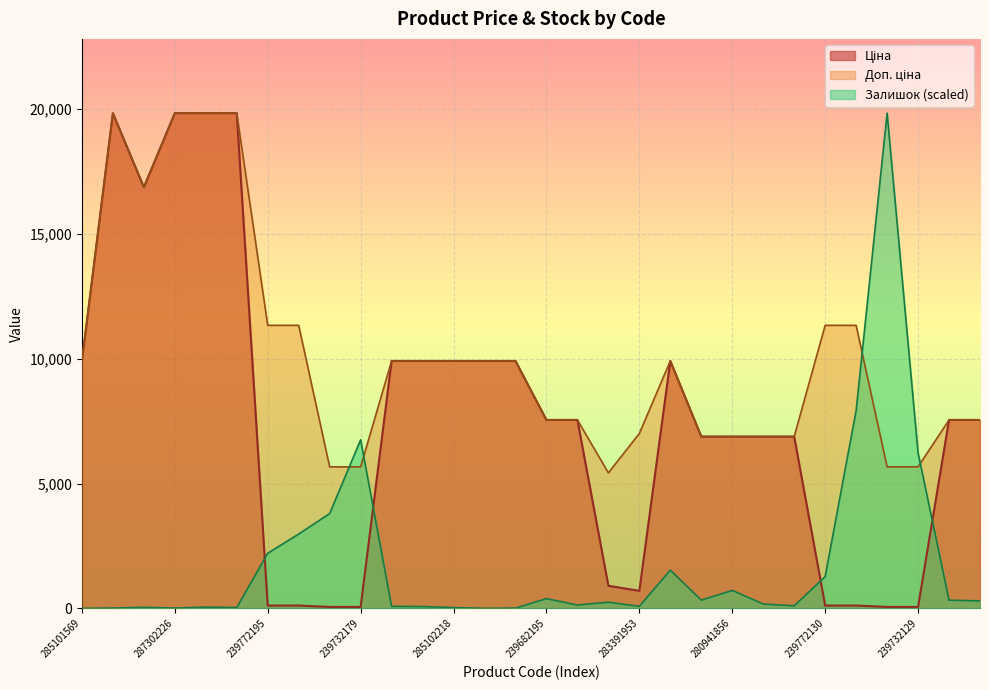

True or false: Доп. ціна has a value of 11334.0 at 239772179.

True